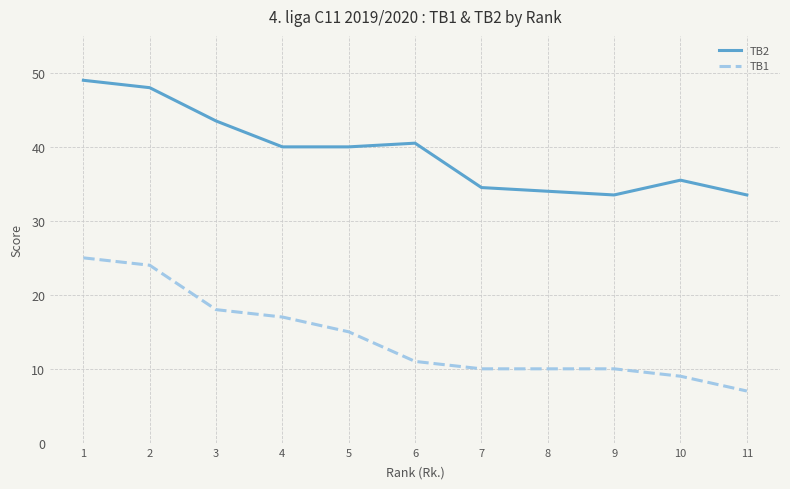

List the series in order of their overall mean, highest first.

TB2, TB1